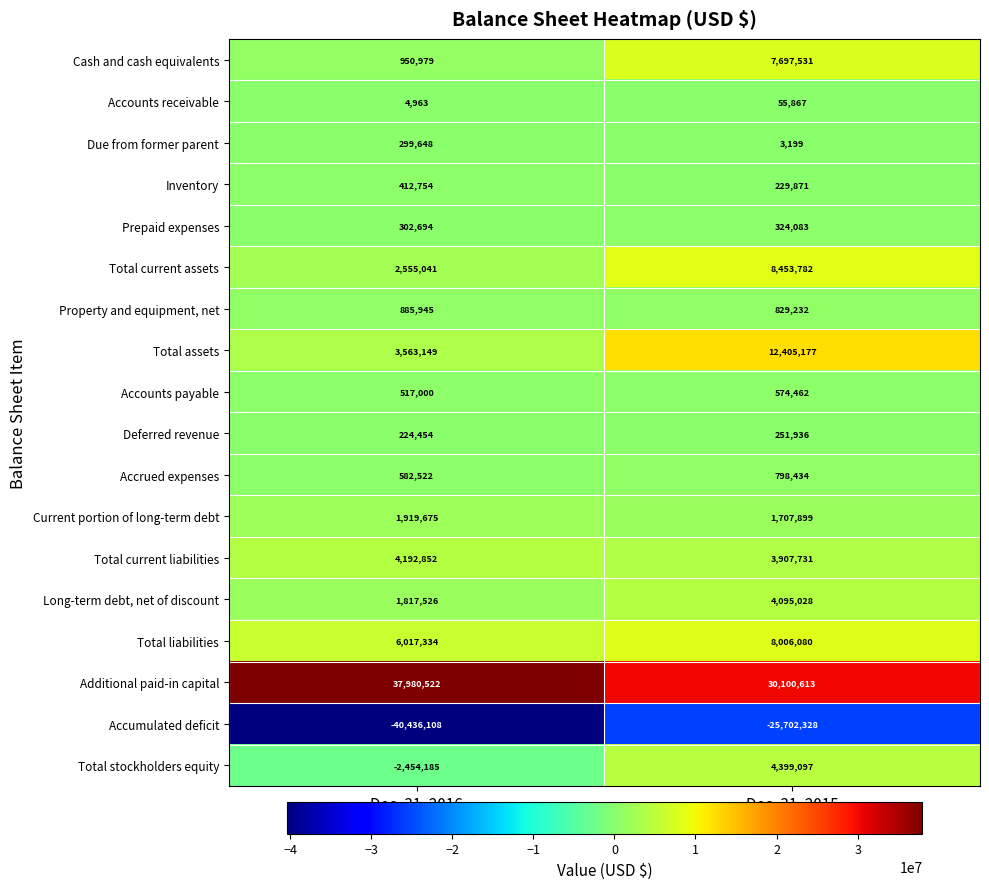

Rank the series at Dec. 31, 2015 from lowest to highest value.

Accumulated deficit, Due from former parent, Accounts receivable, Inventory, Deferred revenue, Prepaid expenses, Accounts payable, Accrued expenses, Property and equipment, net, Current portion of long-term debt, Total current liabilities, Long-term debt, net of discount, Total stockholders equity, Cash and cash equivalents, Total liabilities, Total current assets, Total assets, Additional paid-in capital